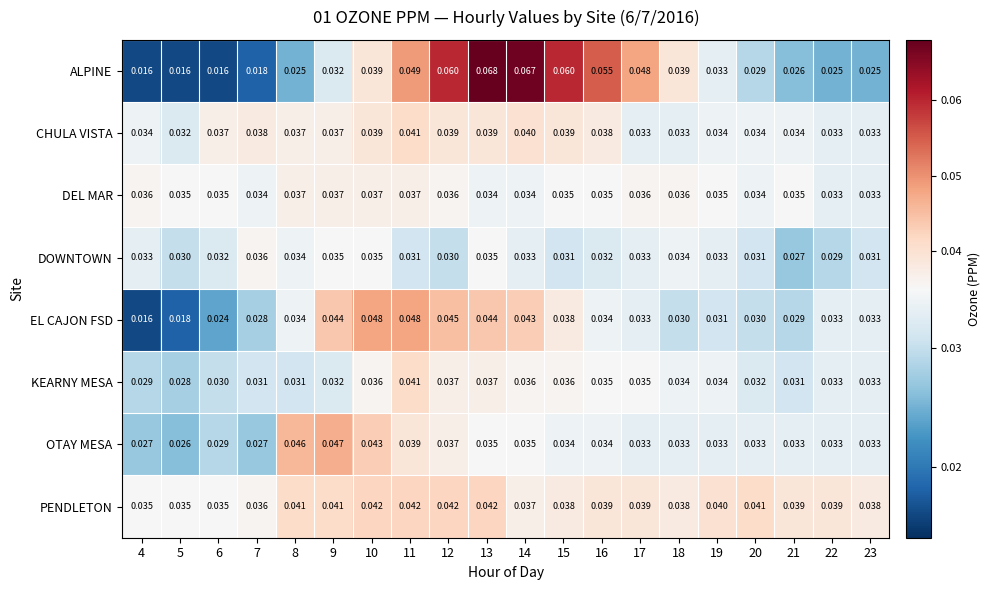

Which series has the largest total across all categories?

PENDLETON